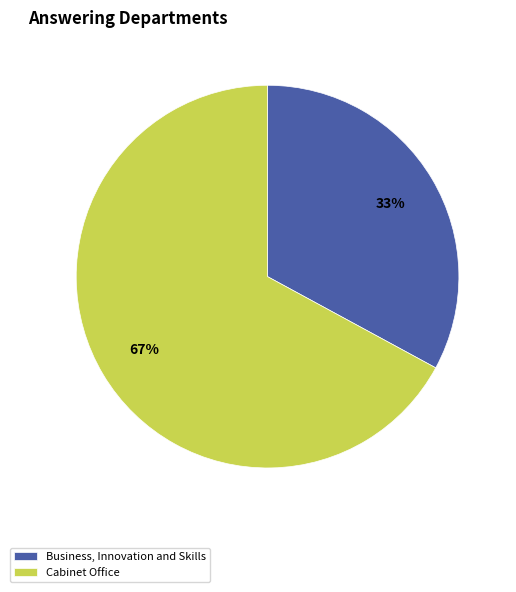

What is the ratio of the value at Business, Innovation and Skills to the value at Cabinet Office?

0.5